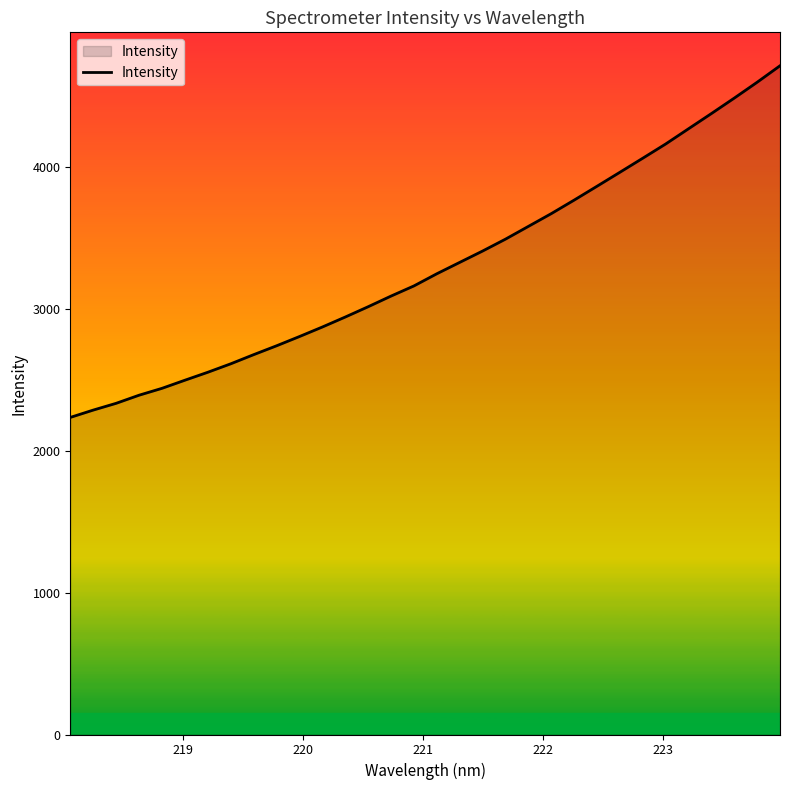

What is the greatest value displayed?

4715.9